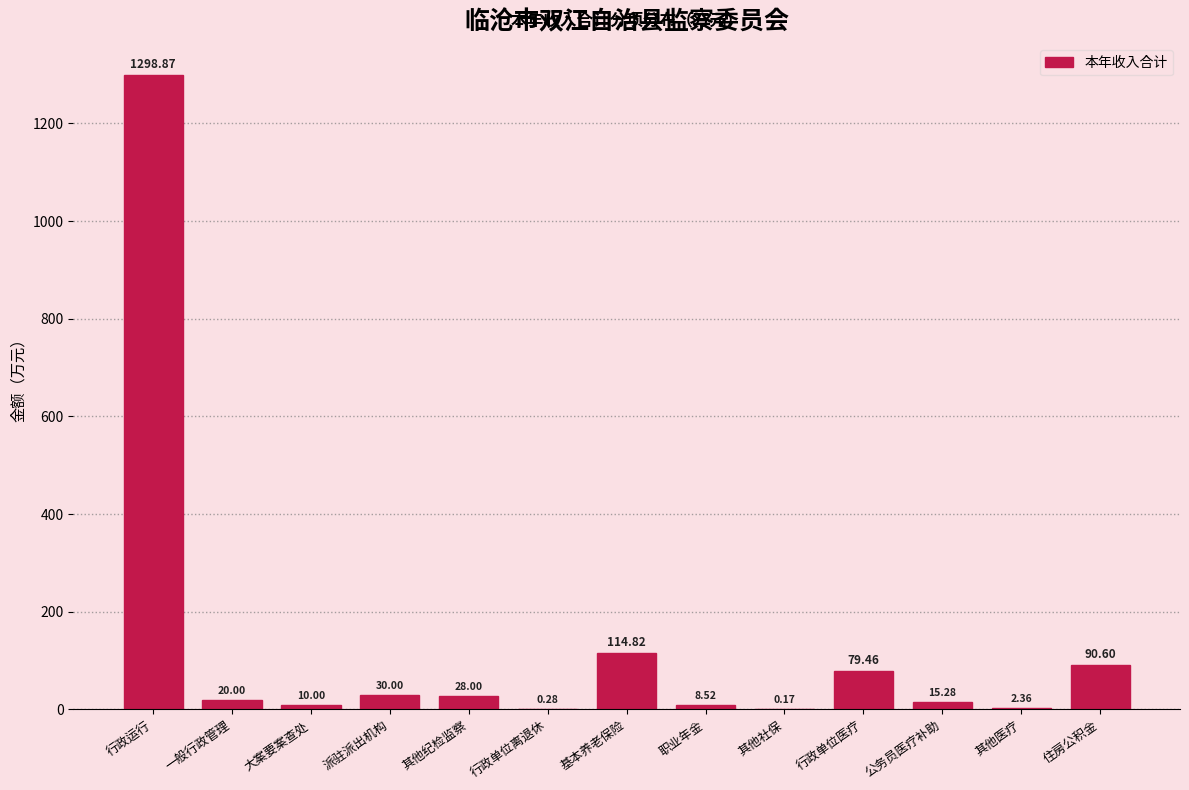

Which label corresponds to the largest value in the chart?

行政运行